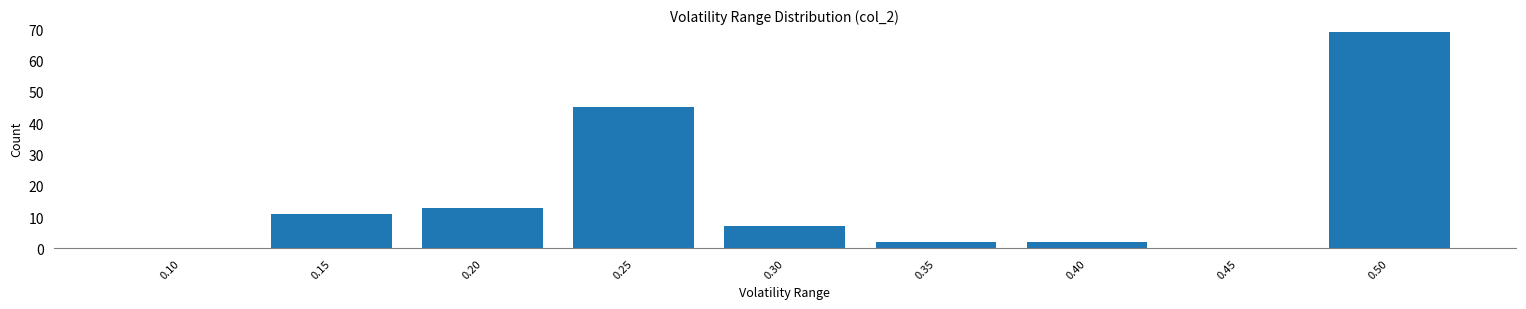

Reading right to left, transcribe all the data shown in this chart.

0.50=69	0.45=0	0.40=2	0.35=2	0.30=7	0.25=45	0.20=13	0.15=11	0.10=0